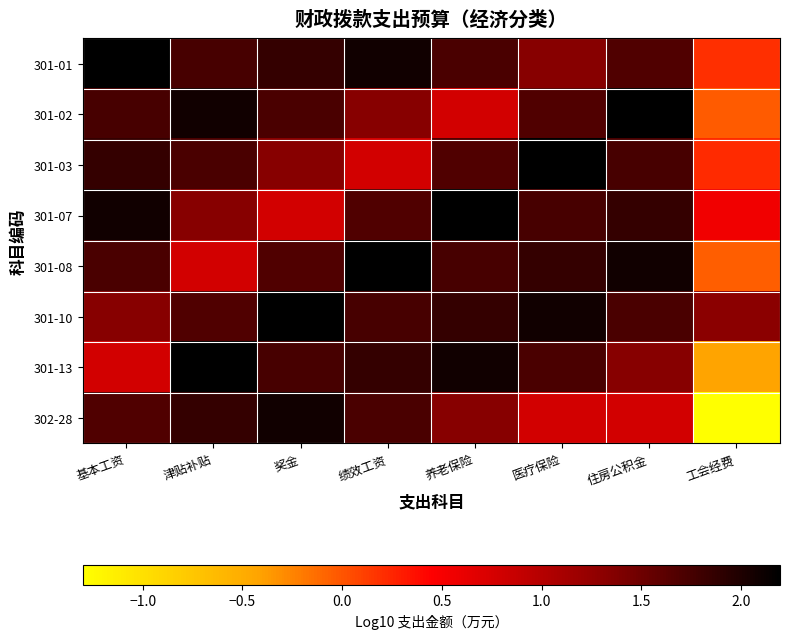

Between 养老保险 and 住房公积金, which series saw the biggest shift?

301-02